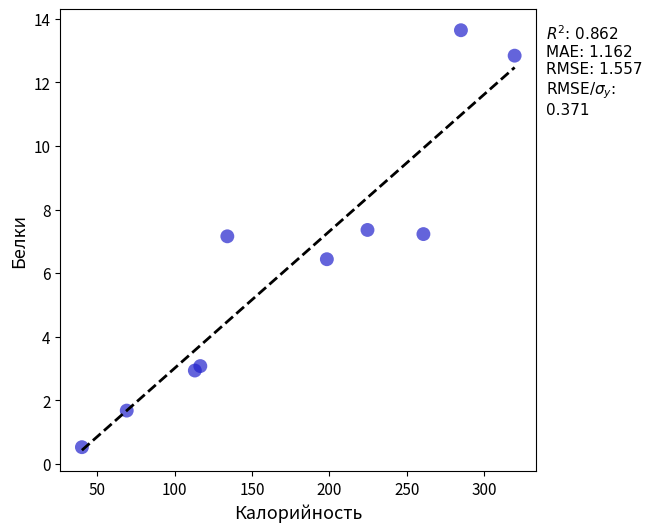

What is the average X value?

176.1